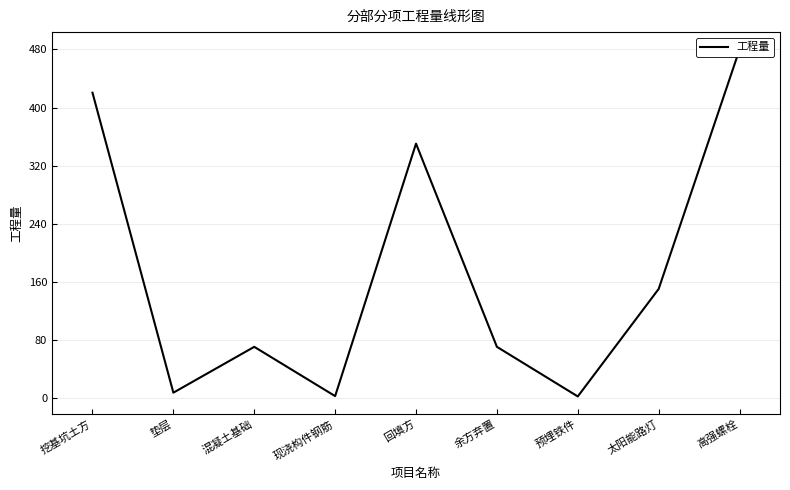

What is the greatest value displayed?

480.0